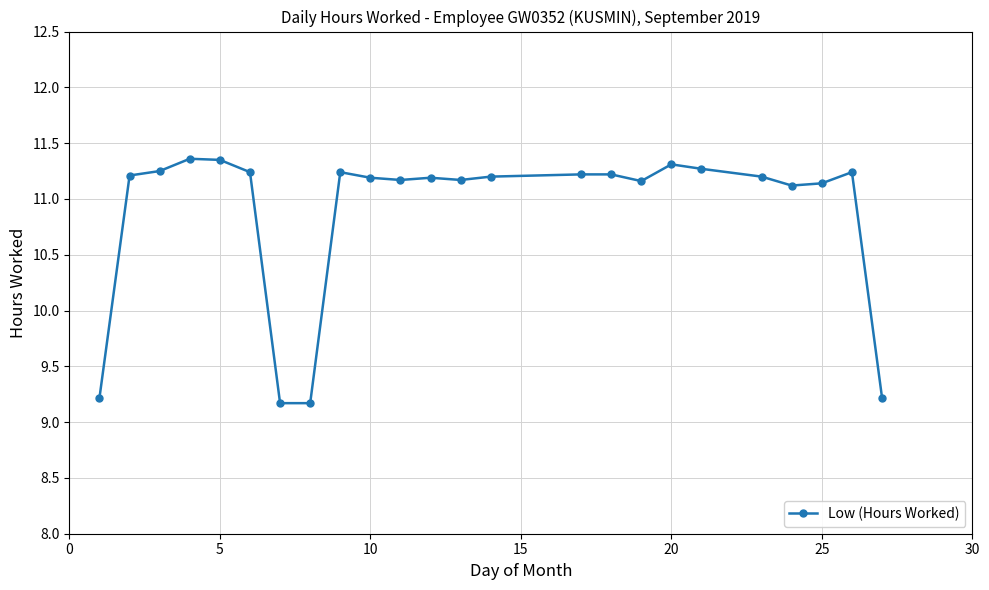

Does the chart display data point markers on the line(s)?

Yes